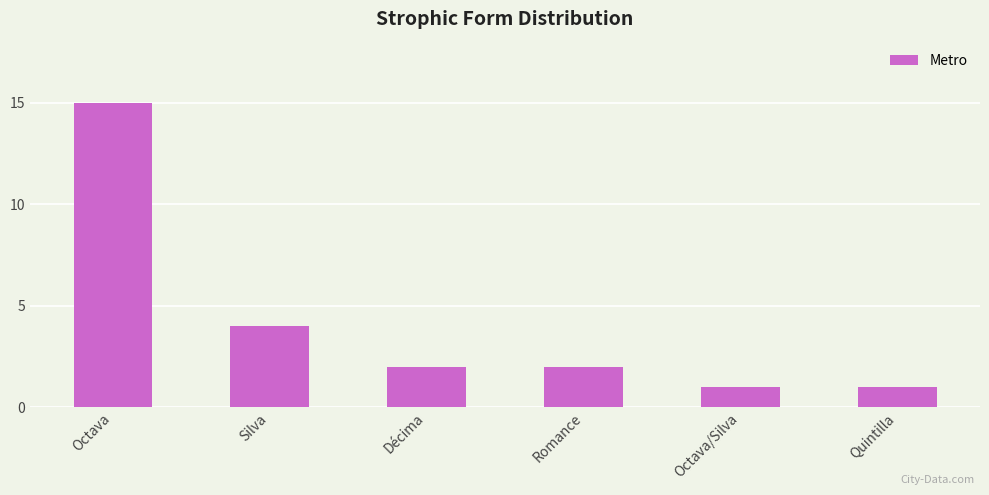

What is the label of the 2nd bar from the right?

Octava/Silva